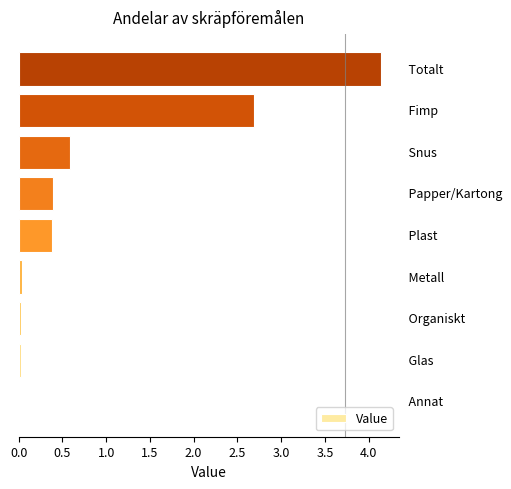

What is the sum of all values?

8.3